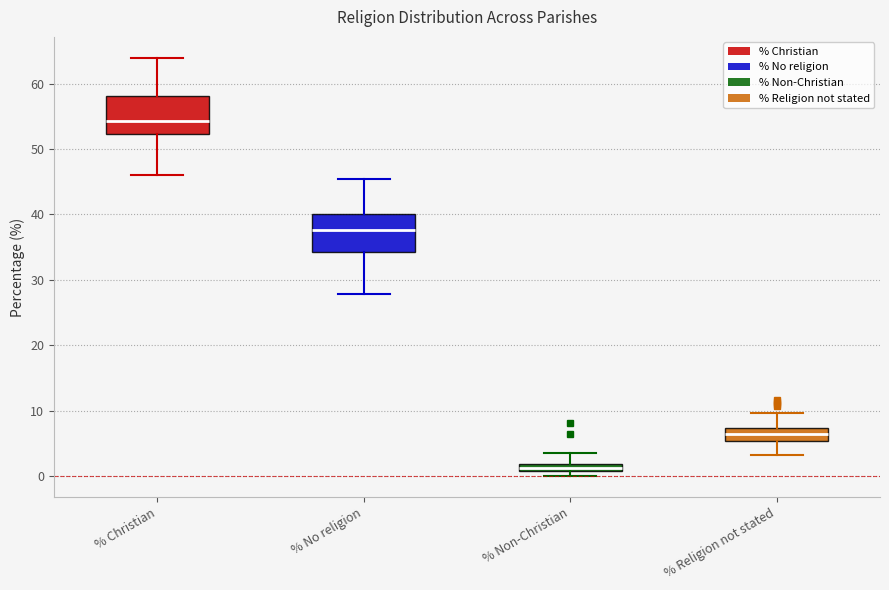

Which box has the lowest median line?

% Non-Christian